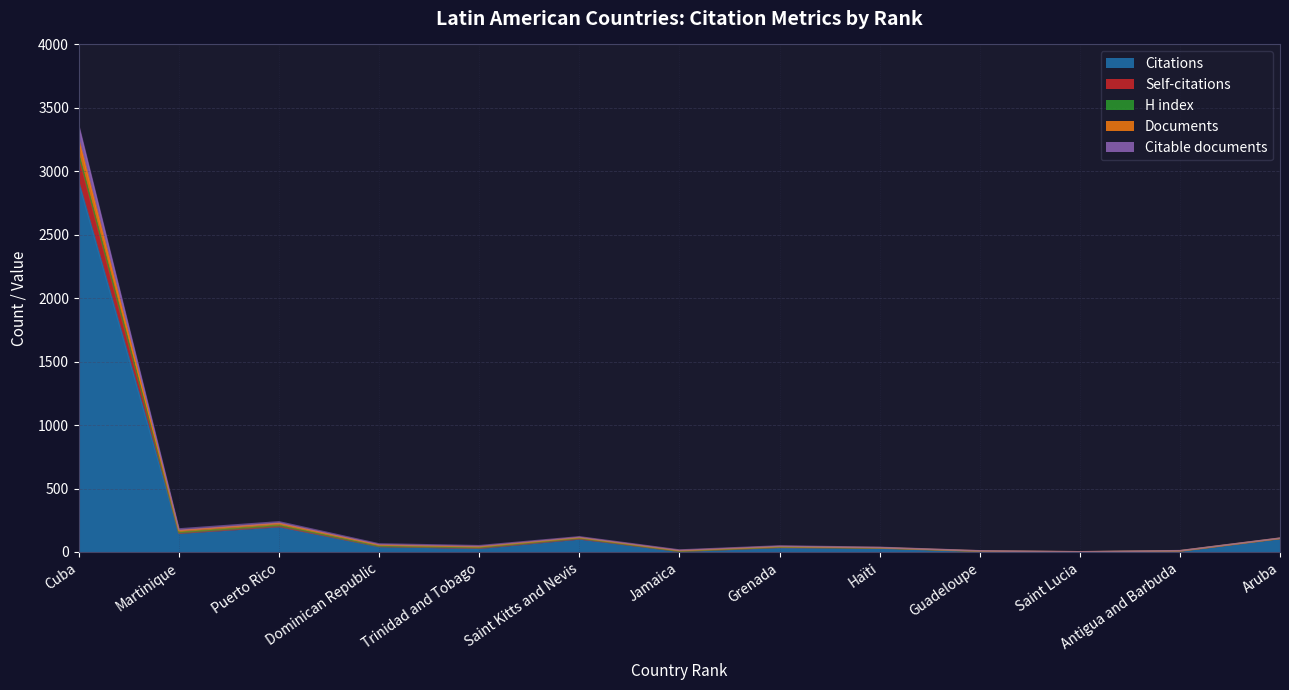

The value of Citations at Guadeloupe is 5. True or false?

True